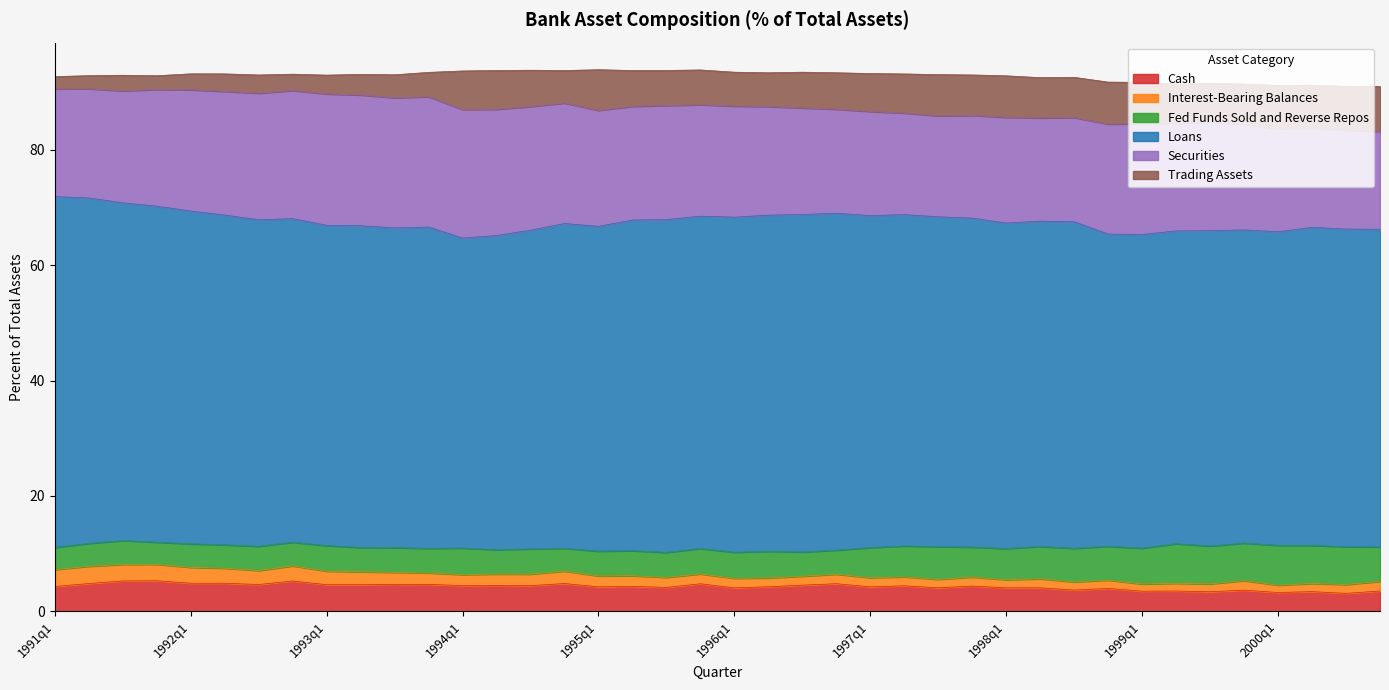

Is the value of Securities at 1993q1 greater than the value of Interest-Bearing Balances at 1994q1?

Yes